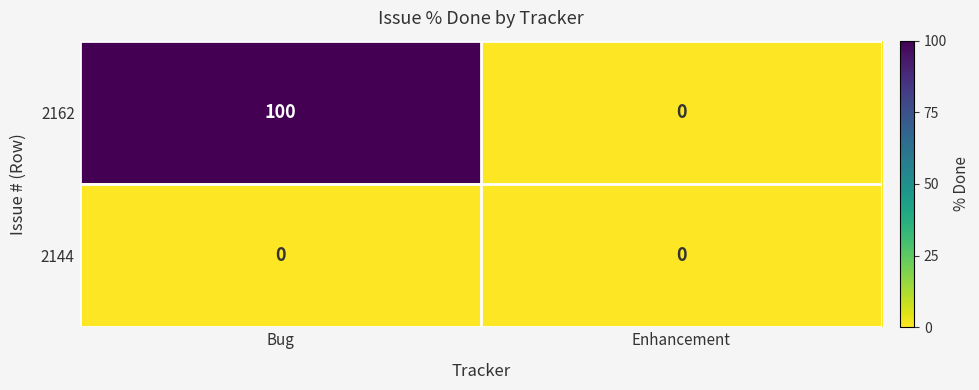

Count the number of data series in this chart.

2